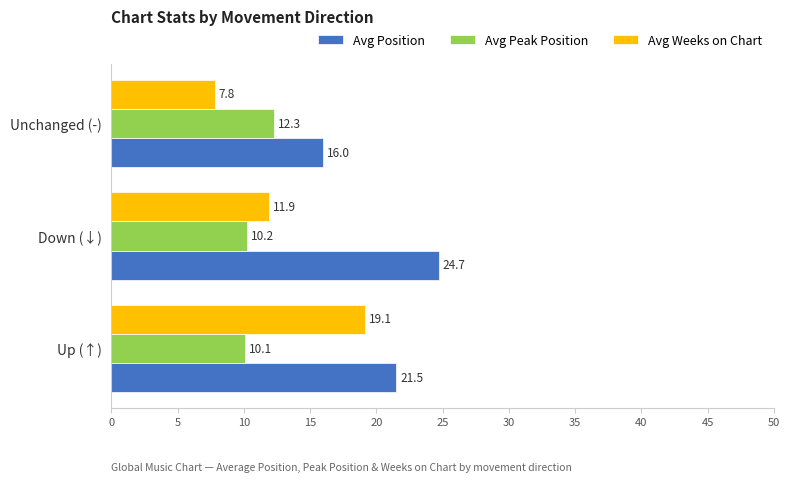

List the labels in order of Avg Peak Position value, largest first.

Unchanged (-), Down (↓), Up (↑)